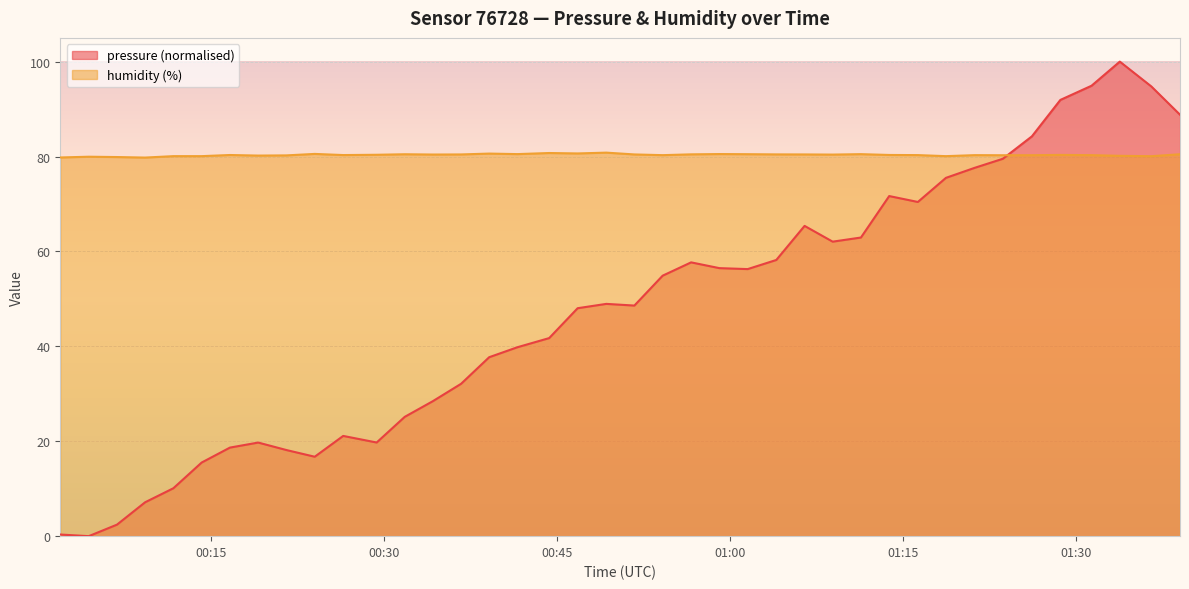

Which series has the largest total across all categories?

humidity (%)